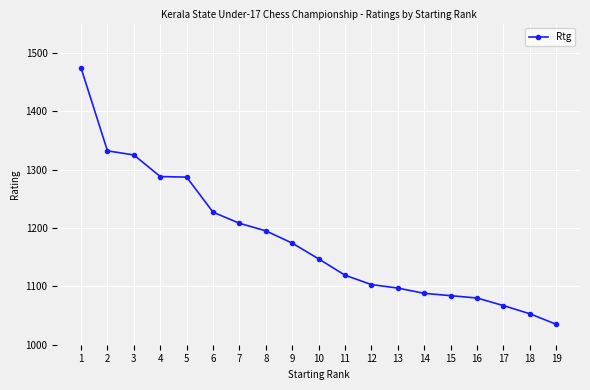

Which has a higher value, 8 or 17?

8